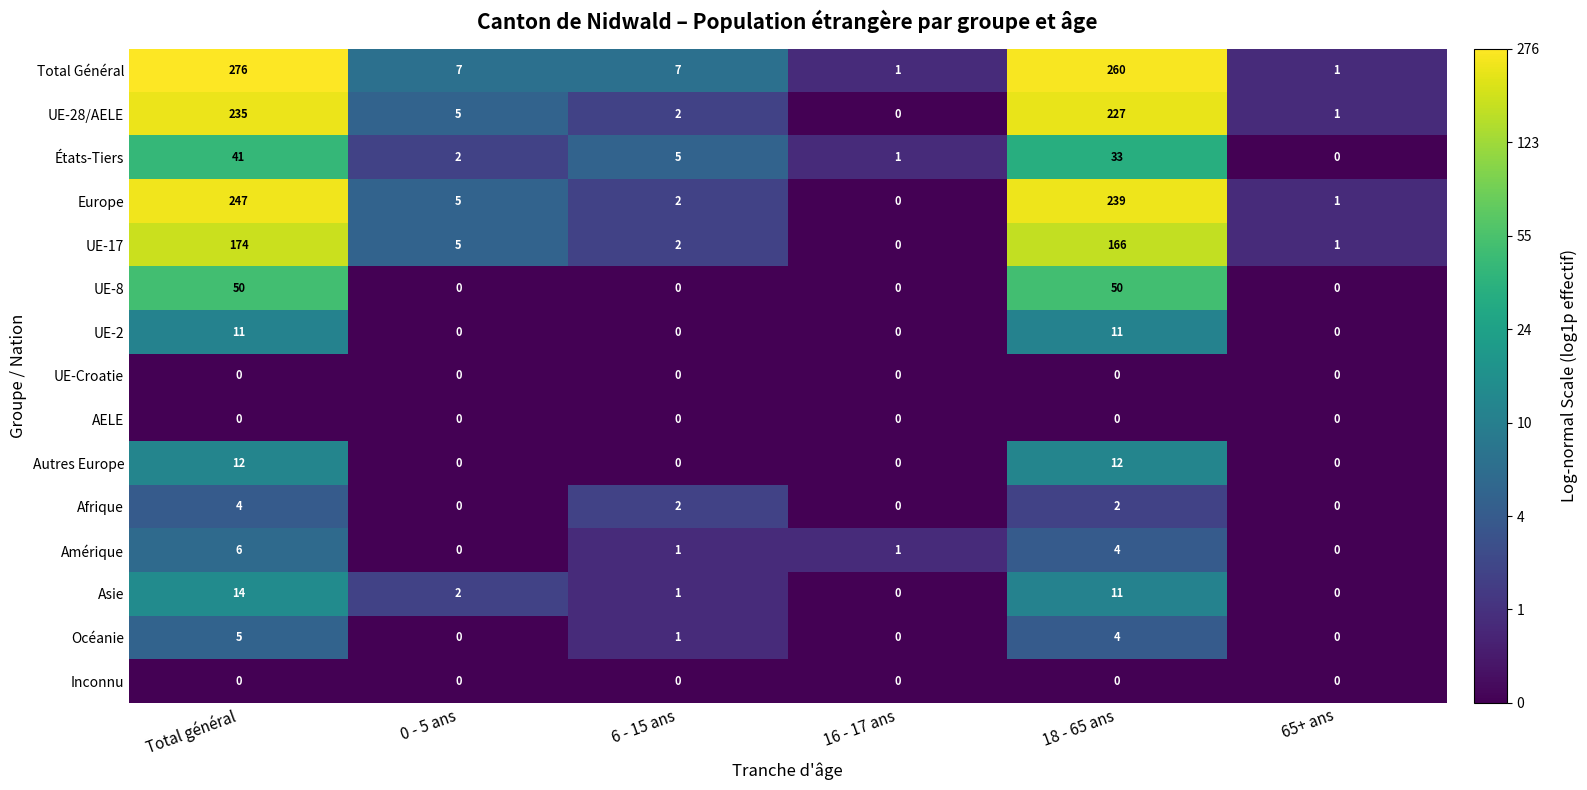

Which series has the largest total across all categories?

Total Général